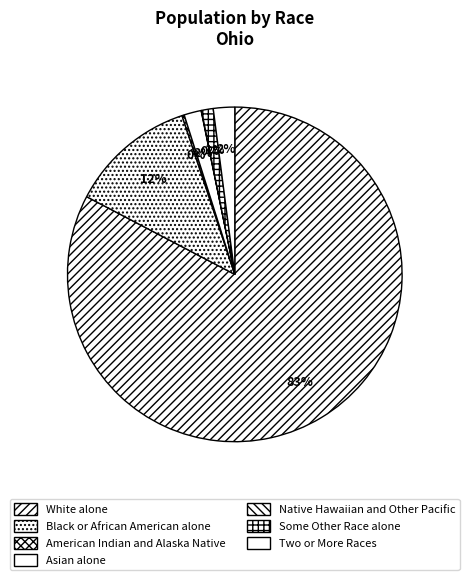

How many segments does this pie chart have?

7